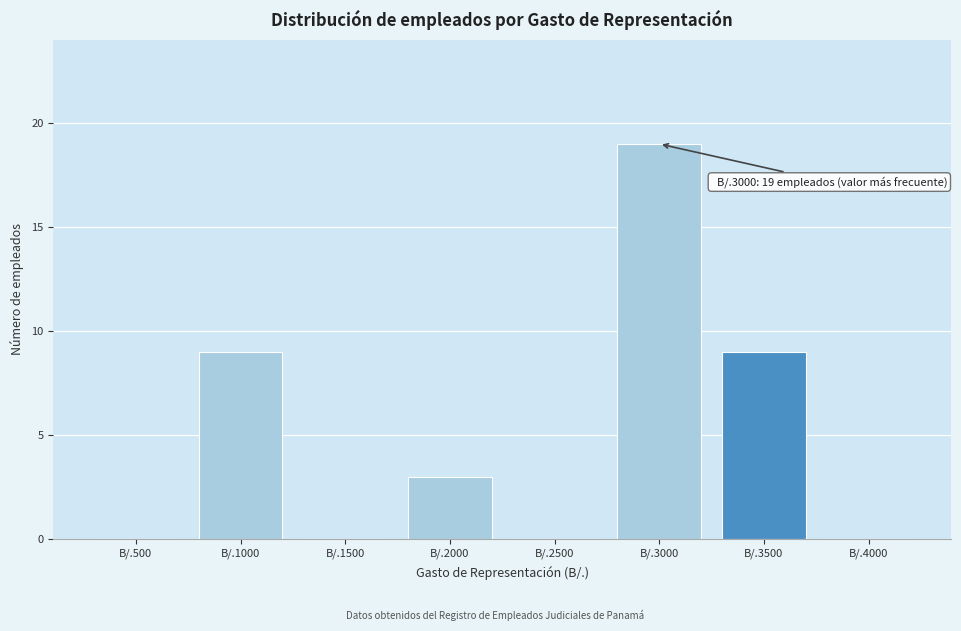

Reading left to right, what are all the values shown in this chart?

B/.500=0	B/.1000=9	B/.1500=0	B/.2000=3	B/.2500=0	B/.3000=19	B/.3500=9	B/.4000=0